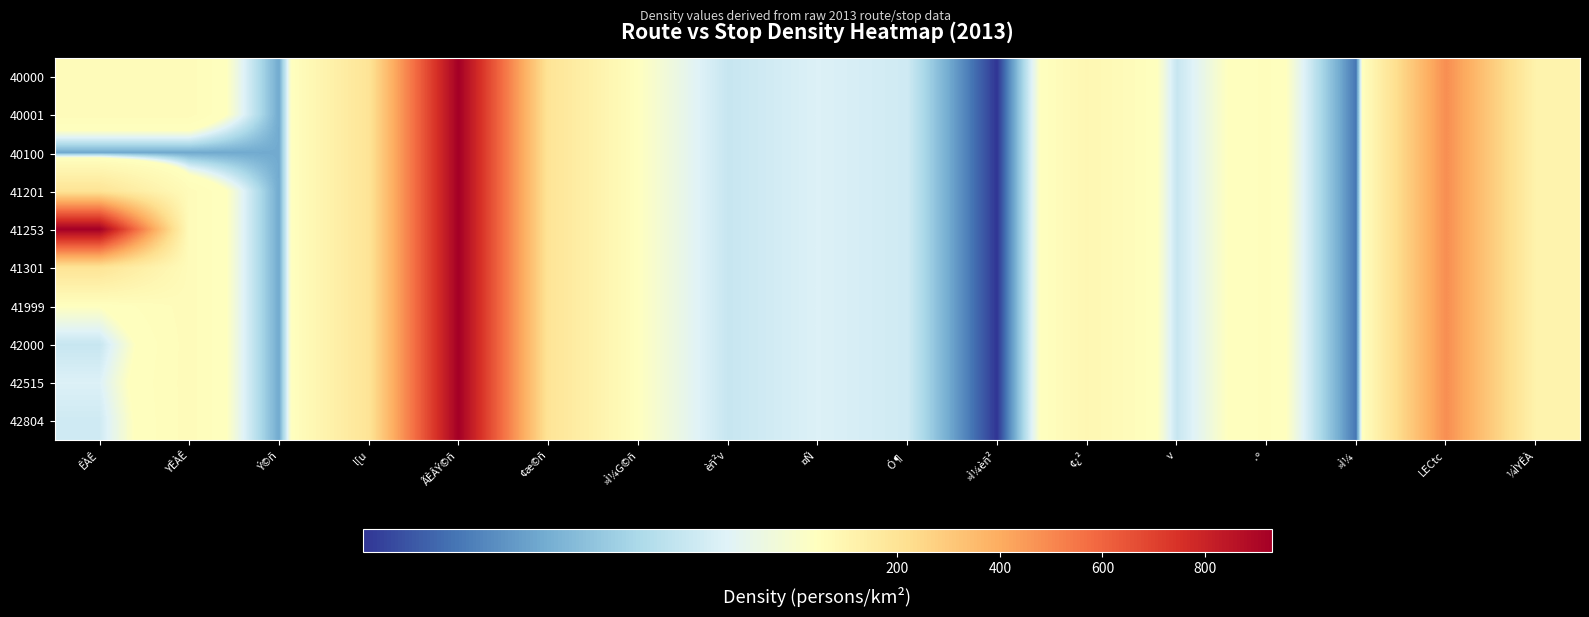

Reading left to right, transcribe all the data shown in this chart.

40000: ÊÀÊ=63.4	YÊÀÊ=61.5	Ý©ñ=19.8	l[u=195.9	ÃÈÂÝ©ñ=930.8	¢æ©ñ=194.6	»Ì¼G©ñ=44.2	èñ²v=32.4	¤Ñ=35.8	Ó¶=33.6	»Ì¼èñ²=4.0	¢¿²=87.2	v=32.4	·º=53.1	»Ì¼=12.4	LECtc=483.8	¼ÌYÊÀ=112.5
40001: ÊÀÊ=61.5	YÊÀÊ=61.5	Ý©ñ=19.8	l[u=195.9	ÃÈÂÝ©ñ=930.8	¢æ©ñ=194.6	»Ì¼G©ñ=44.2	èñ²v=32.4	¤Ñ=35.8	Ó¶=33.6	»Ì¼èñ²=4.0	¢¿²=87.2	v=32.4	·º=53.1	»Ì¼=12.4	LECtc=483.8	¼ÌYÊÀ=112.5
40100: ÊÀÊ=19.8	YÊÀÊ=19.8	Ý©ñ=19.8	l[u=195.9	ÃÈÂÝ©ñ=930.8	¢æ©ñ=194.6	»Ì¼G©ñ=44.2	èñ²v=32.4	¤Ñ=35.8	Ó¶=33.6	»Ì¼èñ²=4.0	¢¿²=87.2	v=32.4	·º=53.1	»Ì¼=12.4	LECtc=483.8	¼ÌYÊÀ=112.5
41201: ÊÀÊ=195.9	YÊÀÊ=61.5	Ý©ñ=19.8	l[u=195.9	ÃÈÂÝ©ñ=930.8	¢æ©ñ=194.6	»Ì¼G©ñ=44.2	èñ²v=32.4	¤Ñ=35.8	Ó¶=33.6	»Ì¼èñ²=4.0	¢¿²=87.2	v=32.4	·º=53.1	»Ì¼=12.4	LECtc=483.8	¼ÌYÊÀ=112.5
41253: ÊÀÊ=930.8	YÊÀÊ=61.5	Ý©ñ=19.8	l[u=195.9	ÃÈÂÝ©ñ=930.8	¢æ©ñ=194.6	»Ì¼G©ñ=44.2	èñ²v=32.4	¤Ñ=35.8	Ó¶=33.6	»Ì¼èñ²=4.0	¢¿²=87.2	v=32.4	·º=53.1	»Ì¼=12.4	LECtc=483.8	¼ÌYÊÀ=112.5
41301: ÊÀÊ=194.6	YÊÀÊ=61.5	Ý©ñ=19.8	l[u=195.9	ÃÈÂÝ©ñ=930.8	¢æ©ñ=194.6	»Ì¼G©ñ=44.2	èñ²v=32.4	¤Ñ=35.8	Ó¶=33.6	»Ì¼èñ²=4.0	¢¿²=87.2	v=32.4	·º=53.1	»Ì¼=12.4	LECtc=483.8	¼ÌYÊÀ=112.5
41999: ÊÀÊ=44.2	YÊÀÊ=61.5	Ý©ñ=19.8	l[u=195.9	ÃÈÂÝ©ñ=930.8	¢æ©ñ=194.6	»Ì¼G©ñ=44.2	èñ²v=32.4	¤Ñ=35.8	Ó¶=33.6	»Ì¼èñ²=4.0	¢¿²=87.2	v=32.4	·º=53.1	»Ì¼=12.4	LECtc=483.8	¼ÌYÊÀ=112.5
42000: ÊÀÊ=32.4	YÊÀÊ=61.5	Ý©ñ=19.8	l[u=195.9	ÃÈÂÝ©ñ=930.8	¢æ©ñ=194.6	»Ì¼G©ñ=44.2	èñ²v=32.4	¤Ñ=35.8	Ó¶=33.6	»Ì¼èñ²=4.0	¢¿²=87.2	v=32.4	·º=53.1	»Ì¼=12.4	LECtc=483.8	¼ÌYÊÀ=112.5
42515: ÊÀÊ=35.8	YÊÀÊ=61.5	Ý©ñ=19.8	l[u=195.9	ÃÈÂÝ©ñ=930.8	¢æ©ñ=194.6	»Ì¼G©ñ=44.2	èñ²v=32.4	¤Ñ=35.8	Ó¶=33.6	»Ì¼èñ²=4.0	¢¿²=87.2	v=32.4	·º=53.1	»Ì¼=12.4	LECtc=483.8	¼ÌYÊÀ=112.5
42804: ÊÀÊ=33.6	YÊÀÊ=61.5	Ý©ñ=19.8	l[u=195.9	ÃÈÂÝ©ñ=930.8	¢æ©ñ=194.6	»Ì¼G©ñ=44.2	èñ²v=32.4	¤Ñ=35.8	Ó¶=33.6	»Ì¼èñ²=4.0	¢¿²=87.2	v=32.4	·º=53.1	»Ì¼=12.4	LECtc=483.8	¼ÌYÊÀ=112.5